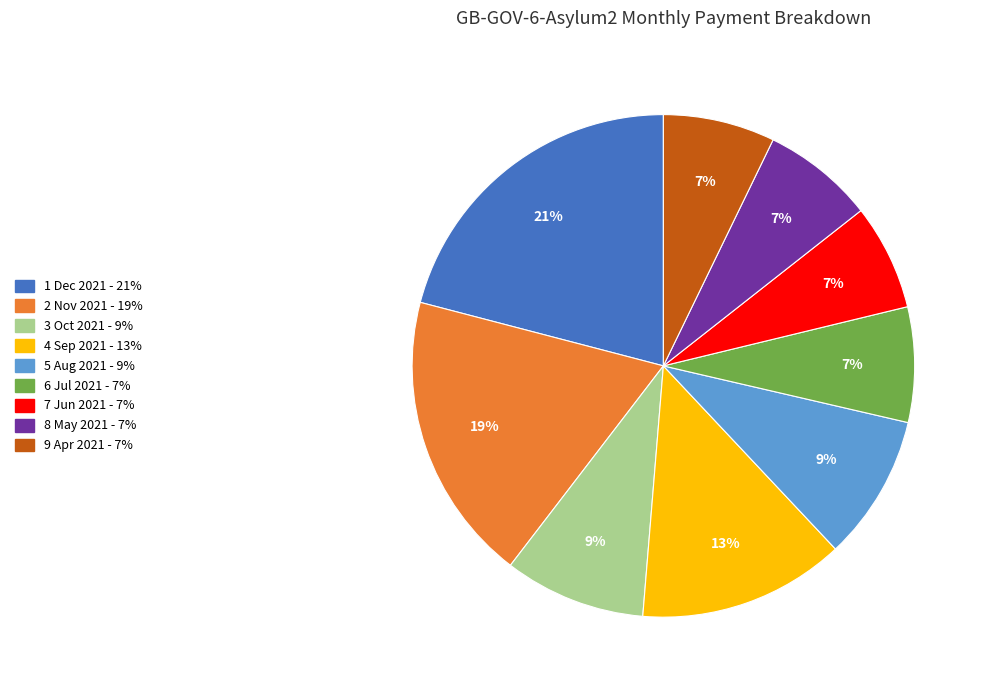

Count the number of slices in the pie.

9